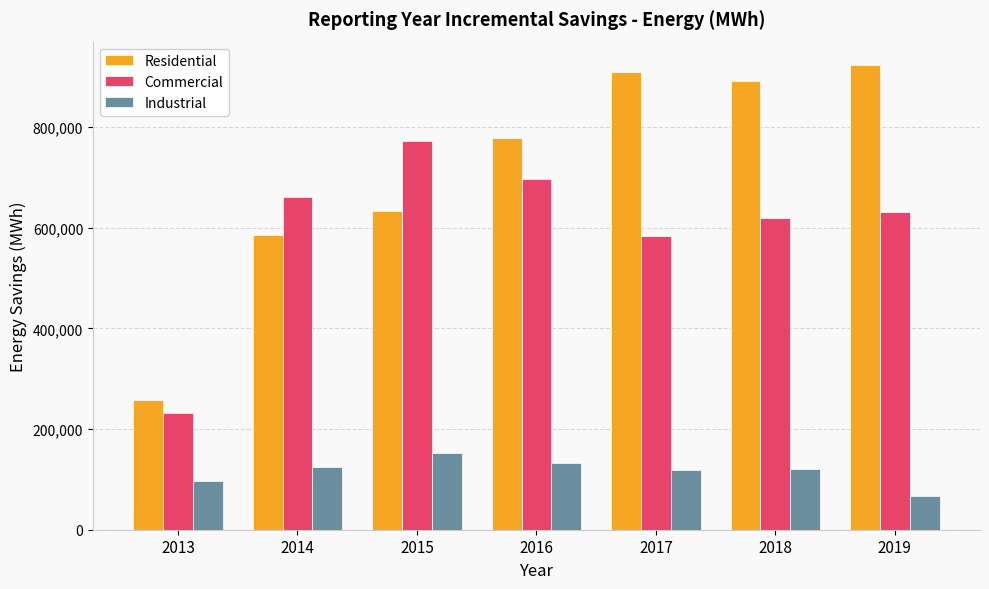

At which category does the chart reach its peak across all series?

2019